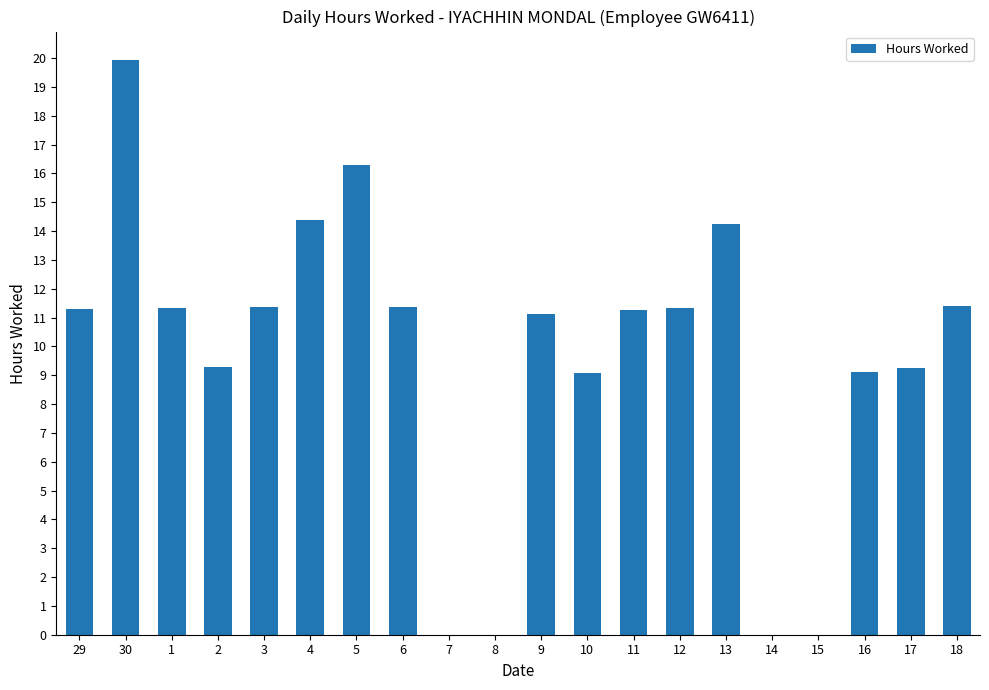

How many data points does each series have?

20